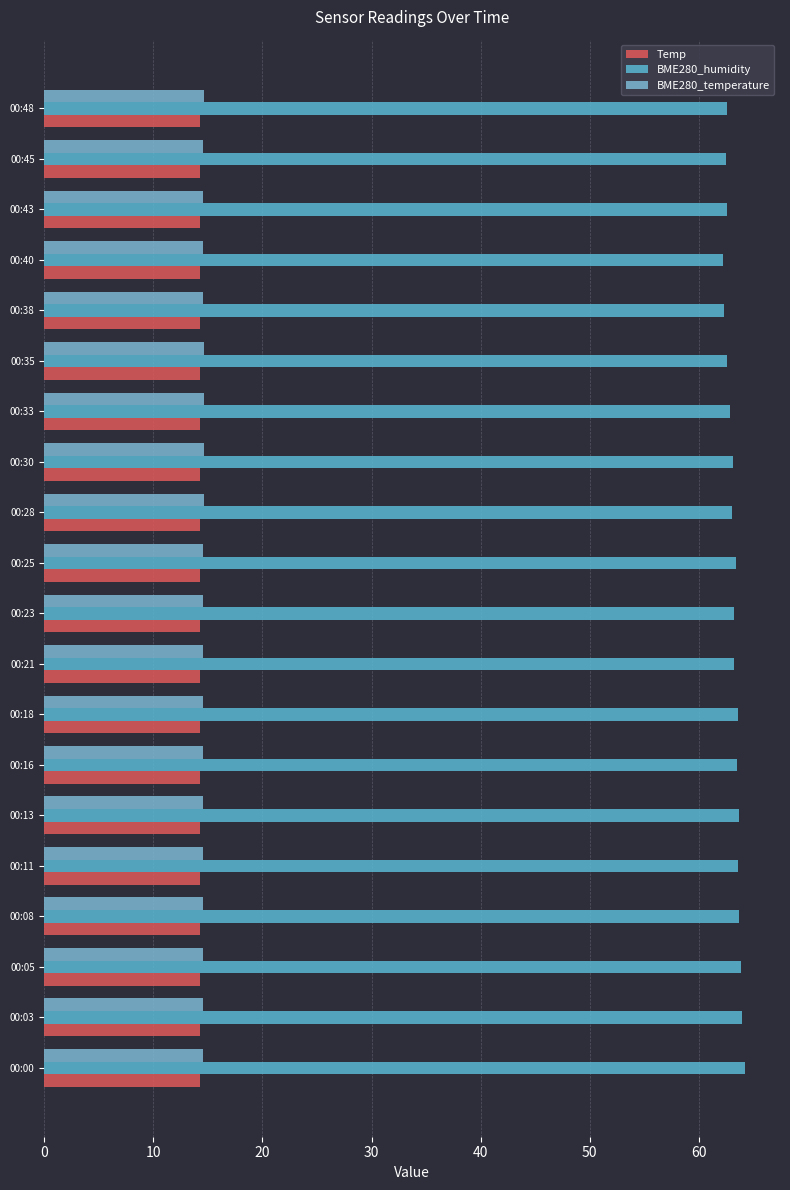

What is the value of the BME280_humidity bar at the 13th from the left?

63.1